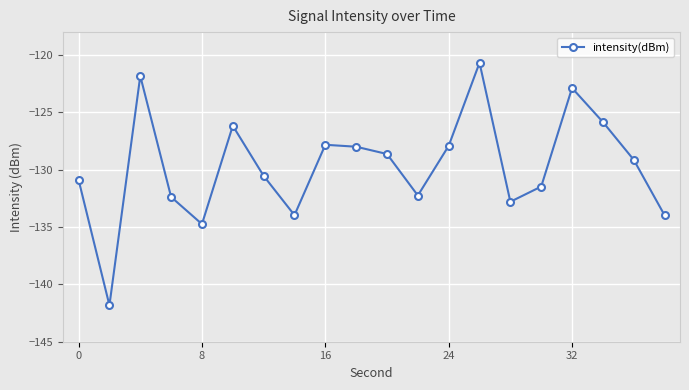

What is the difference between the maximum and minimum values?

21.2